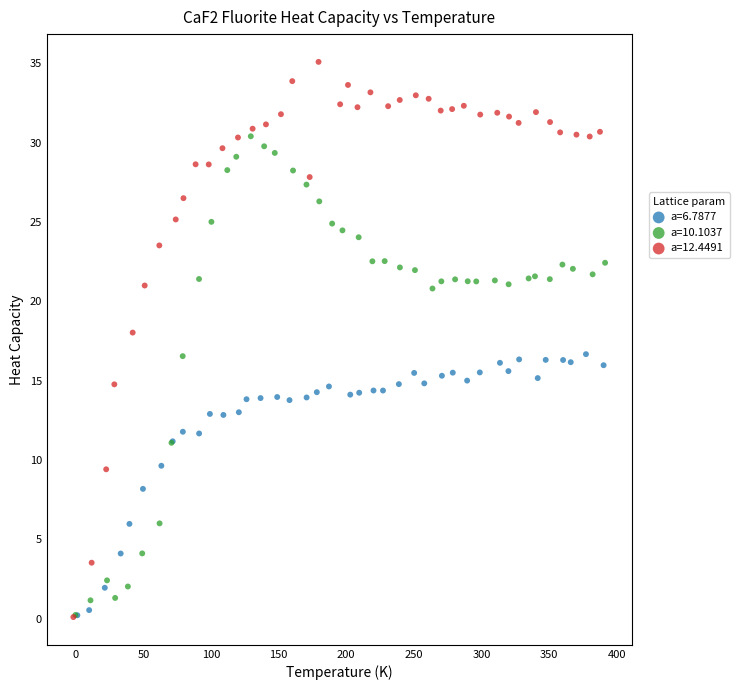

Which series reaches the maximum Y coordinate?

a=12.4491